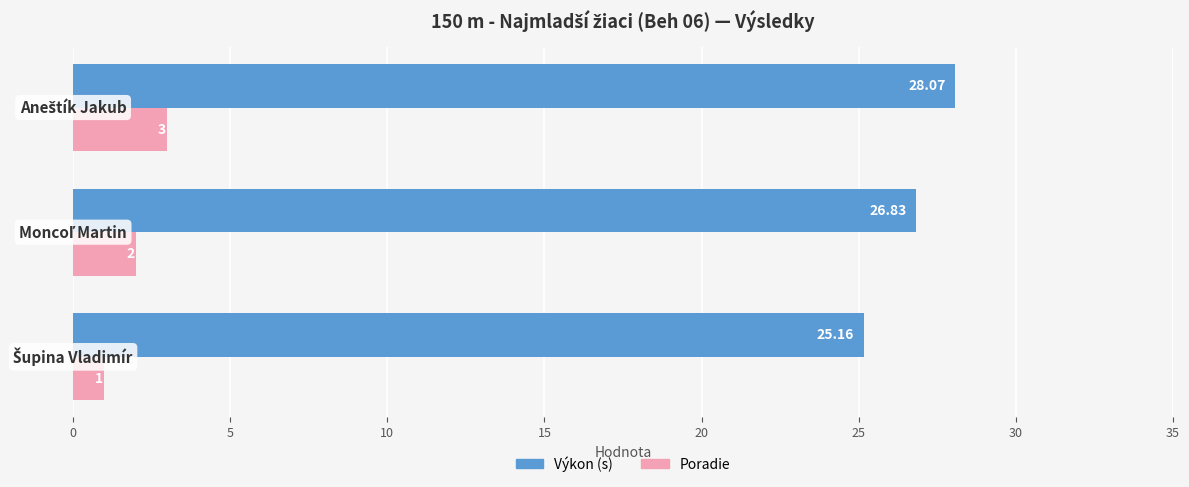

What is the difference between the maximum and minimum values in the Poradie series?

2.0